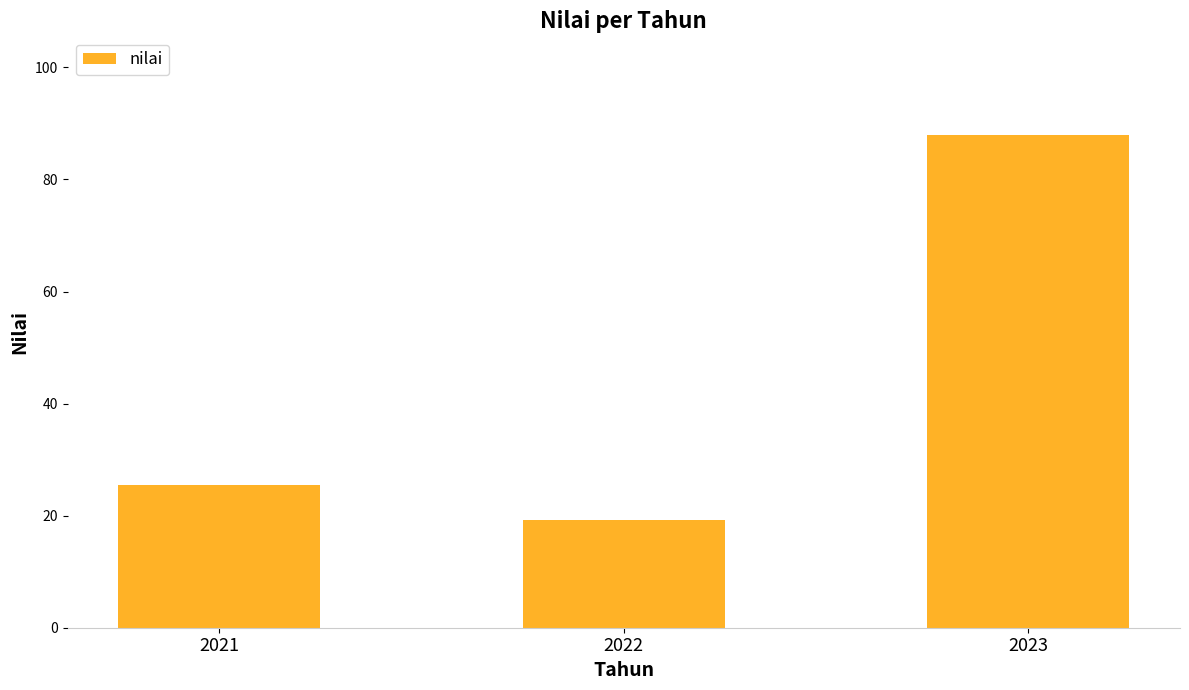

Reading left to right, what are all the values shown in this chart?

2021=25.4	2022=19.2	2023=88.0